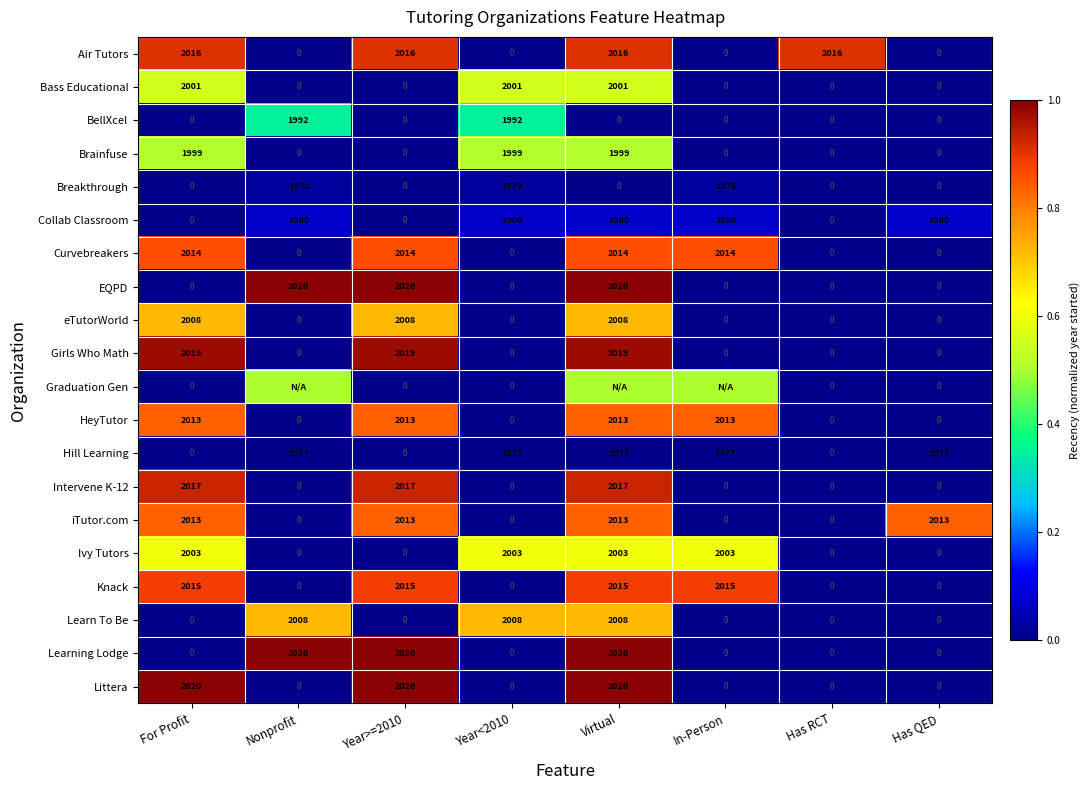

What is the maximum value for HeyTutor?

2013.0